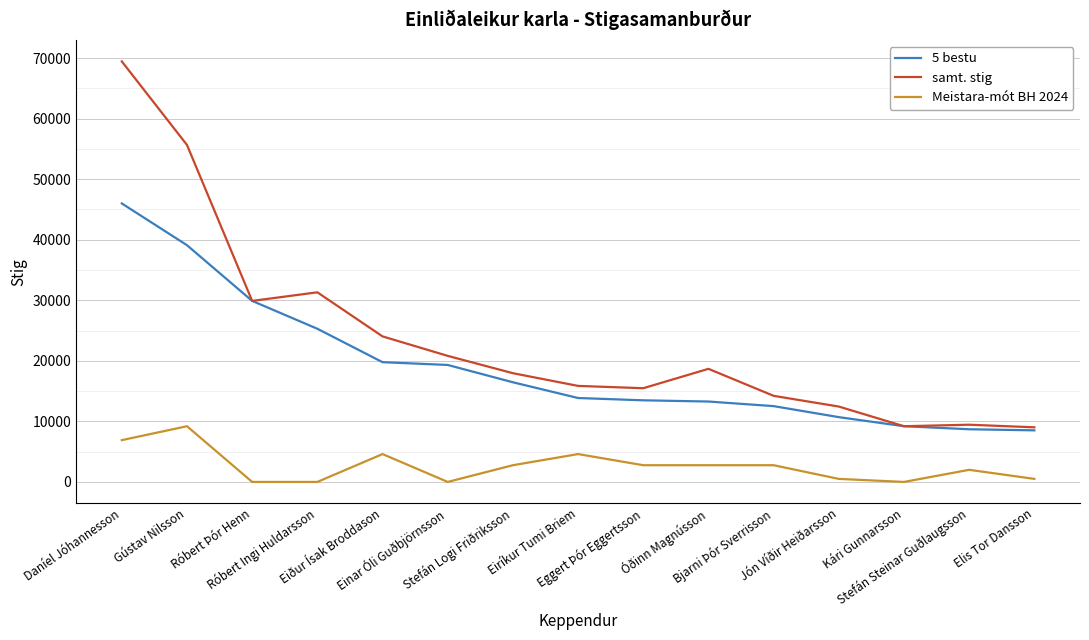

What value does the Meistara-mót BH 2024 series have at Gústav Nilsson, to the nearest 100?

9200